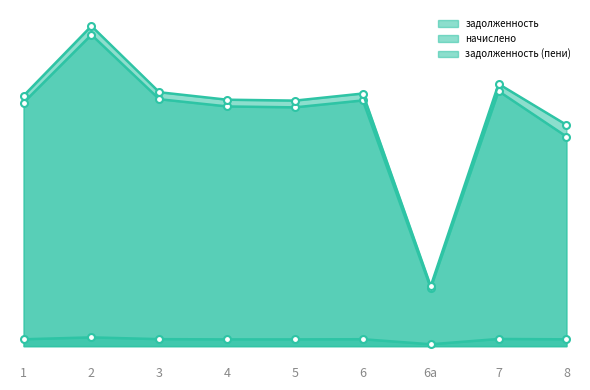

Is it true that начислено equals 1219.0 at 7?

True